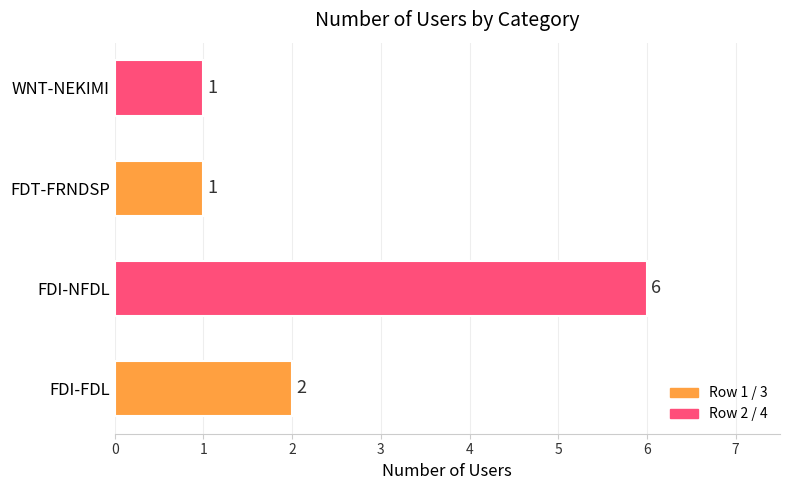

How many bars are there in total?

4